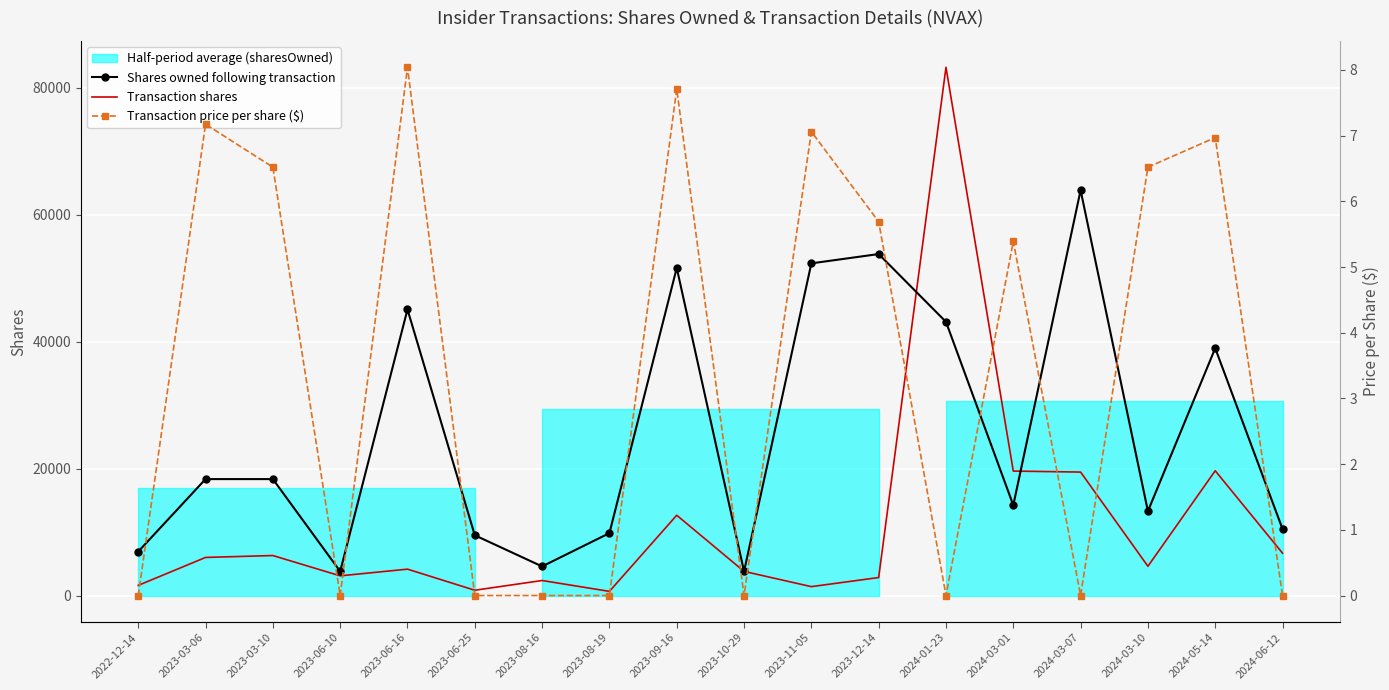

Which category has the lowest value across all series?

2022-12-14